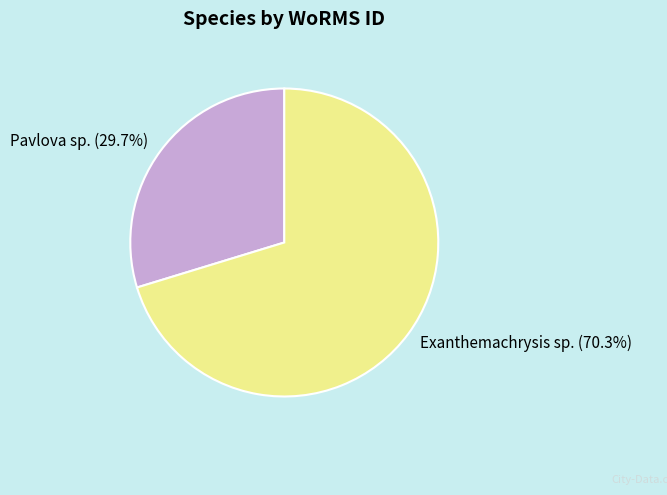

Rank the categories by value from lowest to highest.

Pavlova sp., Exanthemachrysis sp.